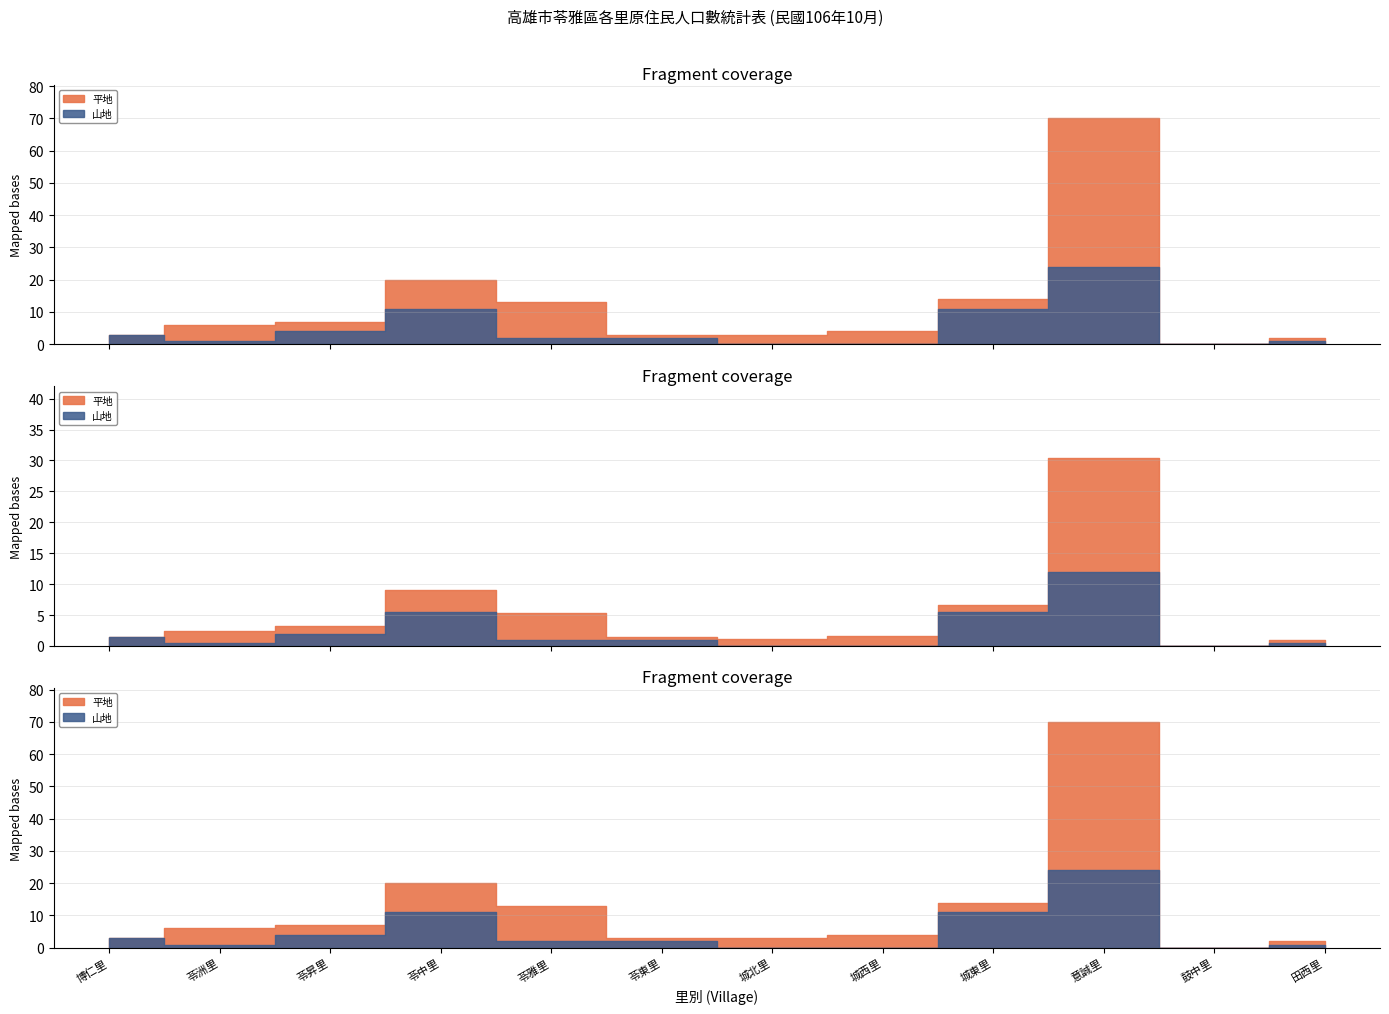

Reading right to left, transcribe all the data shown in this chart.

平地: 1	0	46	3	4	3	1	11	9	3	5	0
山地: 1	0	24	11	0	0	2	2	11	4	1	3